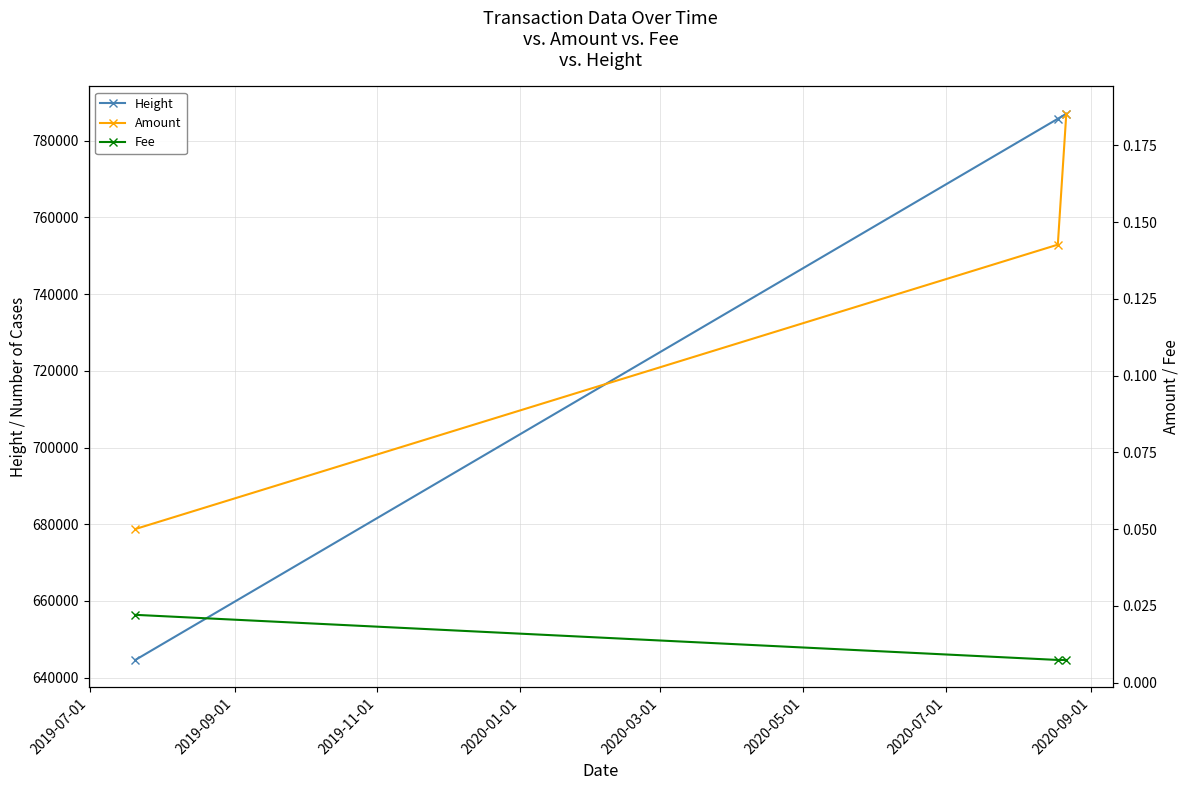

What is the maximum value for Height?

786998